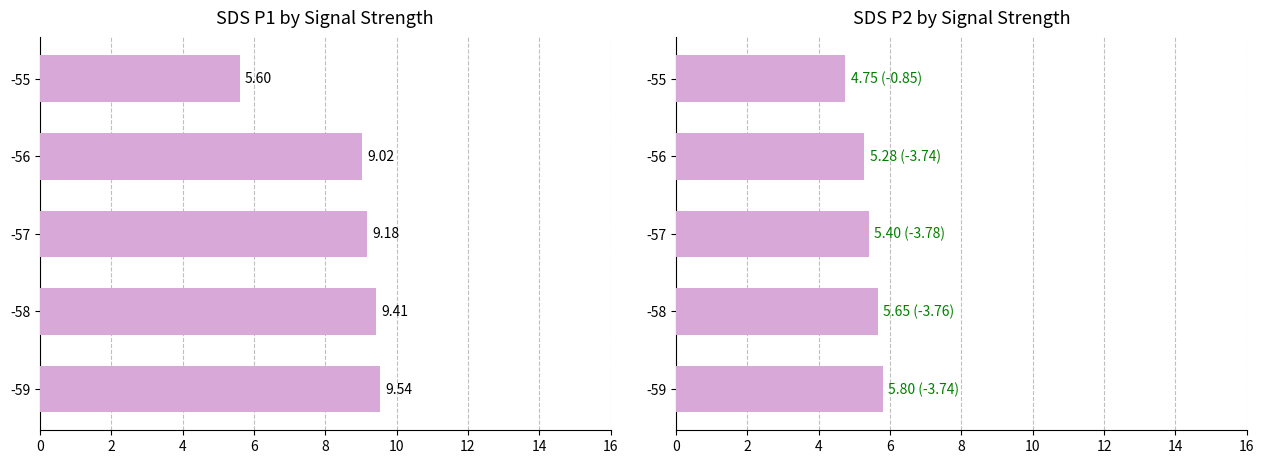

Rank the series by their average value, from highest to lowest.

SDS_P1, SDS_P2